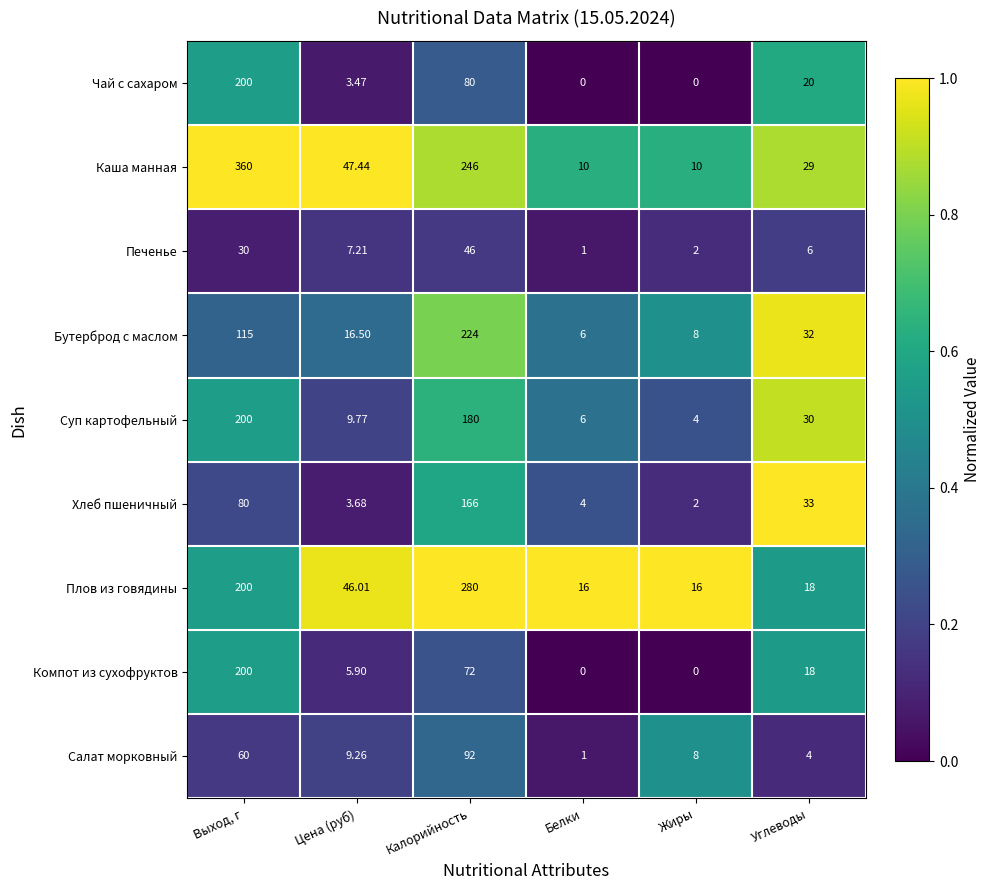

Which category has the highest value across all series?

Выход, г